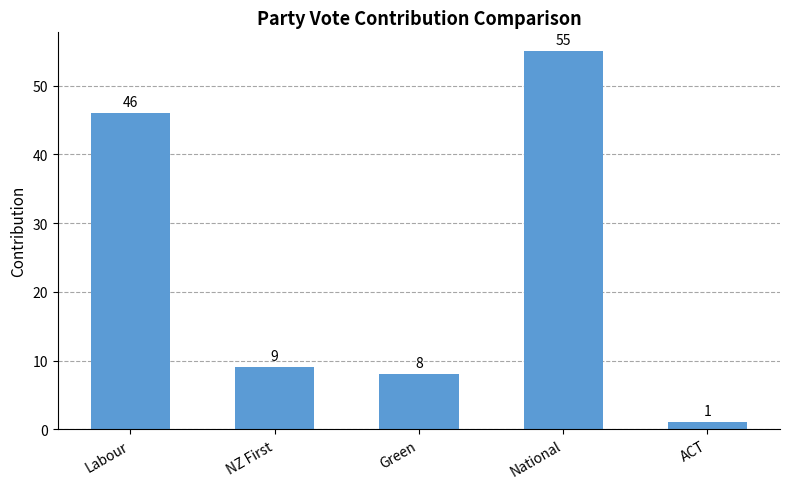

True or false: the data shows 3 at Green.

False